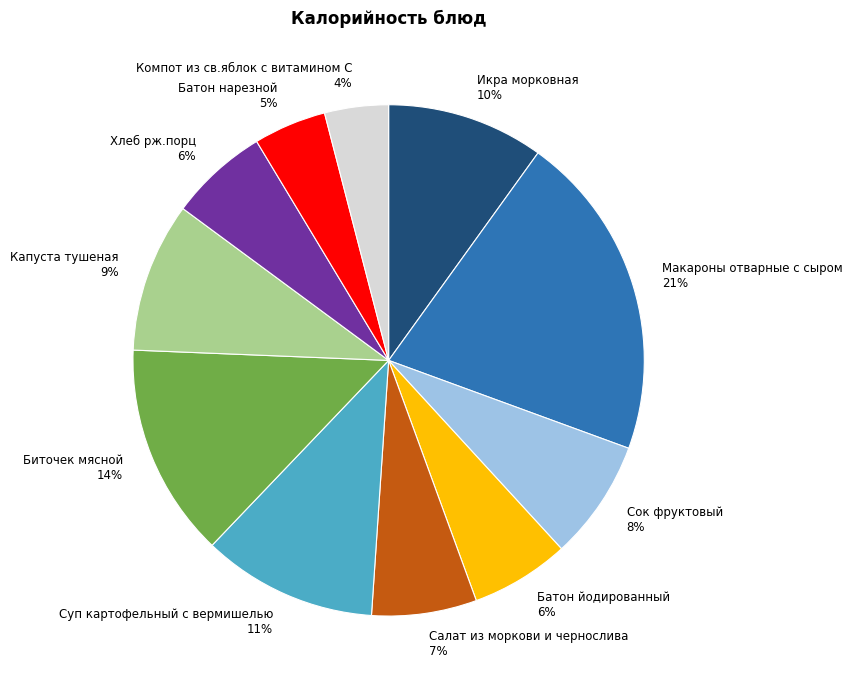

How many slices are in this pie chart?

11